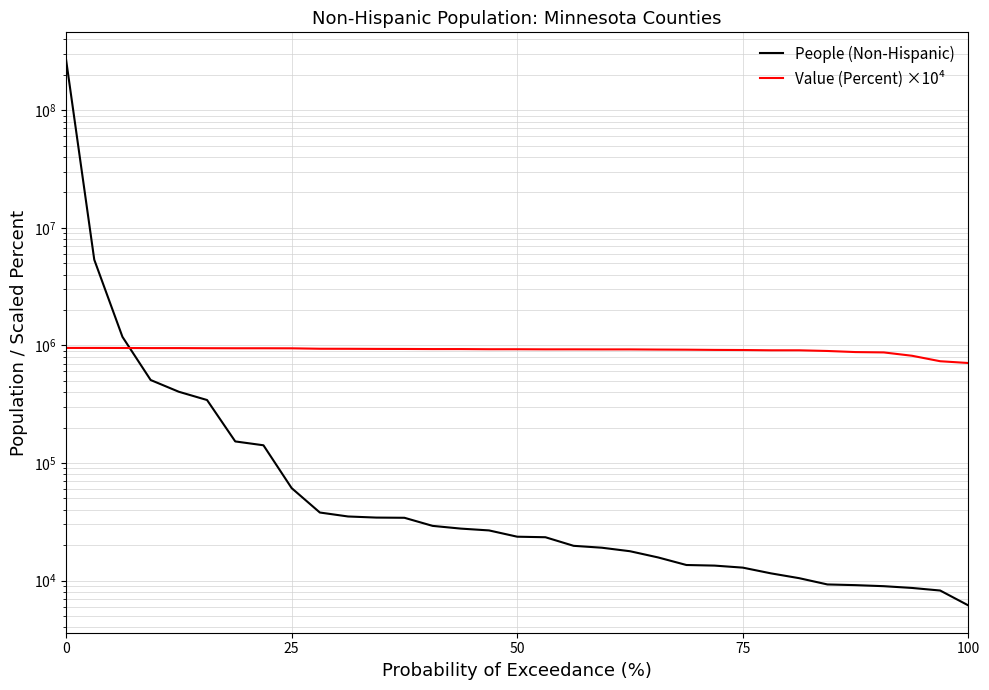

What is the spread (max minus min) of values at 75?

900114